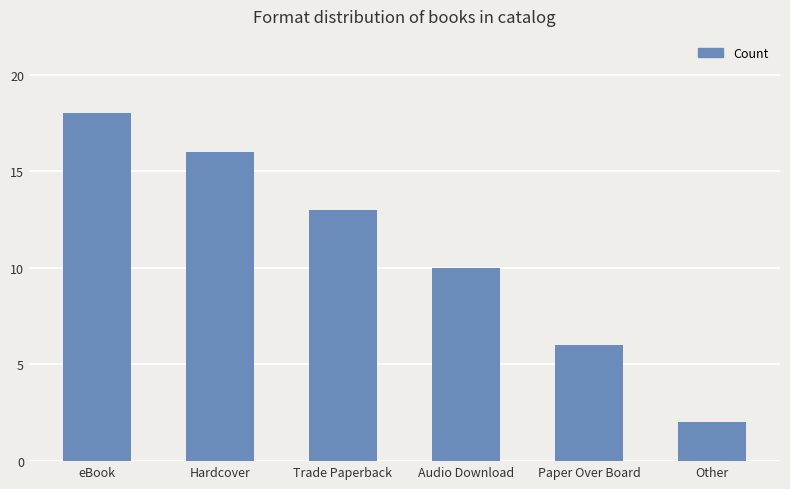

Are the bars horizontal?

No